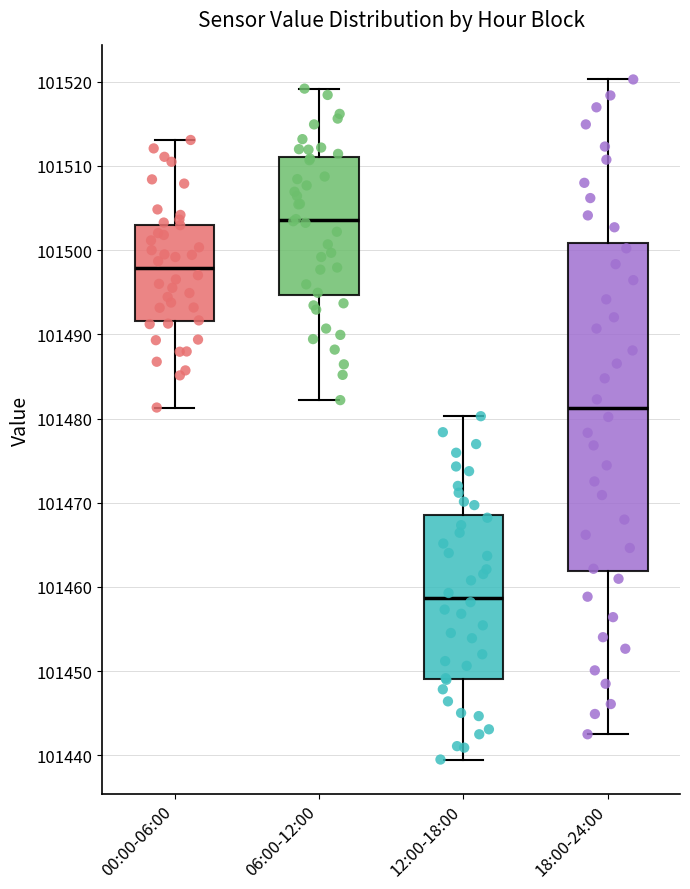

Reading left to right, transcribe this box plot: for each box, give where its median line is, the range the box spans, and where its two whiskers end, as read against the y-axis. The values are not printed on the chart, so give them approximately, as read against the axis.

00:00-06:00: median 101498, box 101492 to 101503, whiskers 101481 to 101513
06:00-12:00: median 101504, box 101495 to 101511, whiskers 101482 to 101519
12:00-18:00: median 101459, box 101449 to 101469, whiskers 101440 to 101480
18:00-24:00: median 101481, box 101462 to 101501, whiskers 101443 to 101520